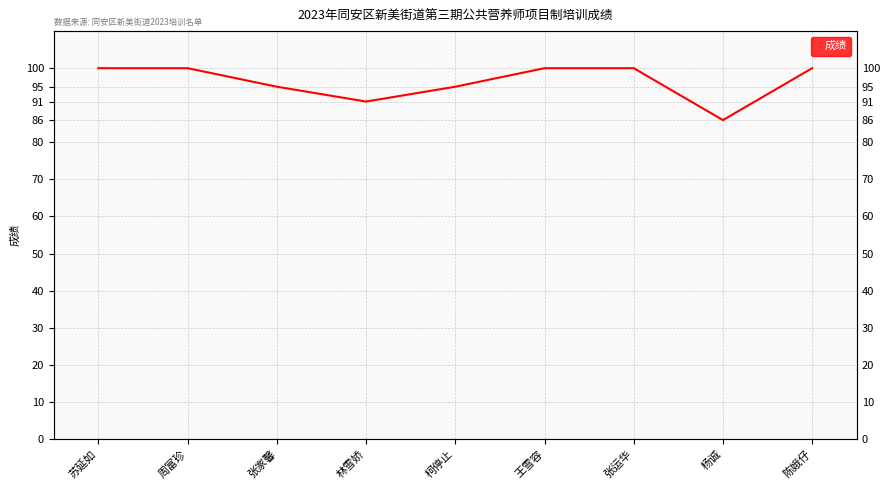

What value does the data have at 陈娥仔?

100